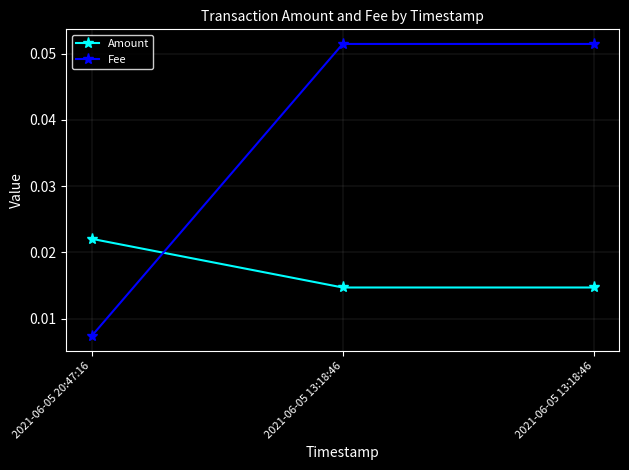

The Amount series shows 0.0 at 2021-06-05 13:18:46. True or false?

False